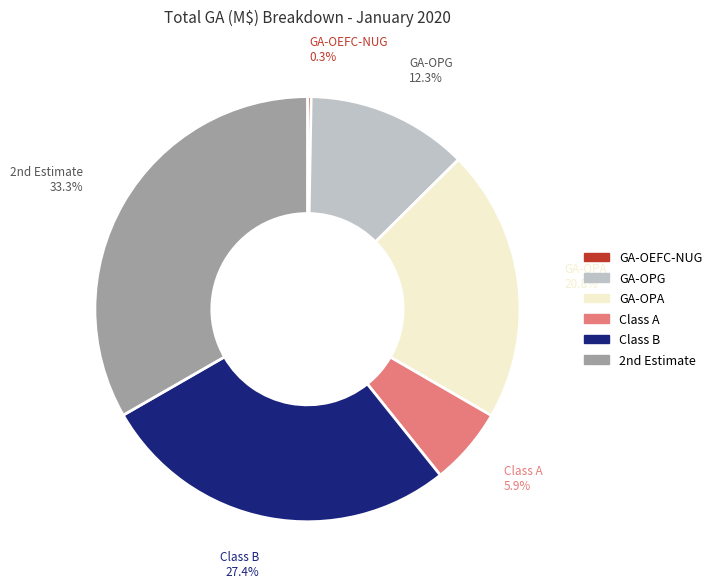

Is there any slice that represents more than half of the pie?

No